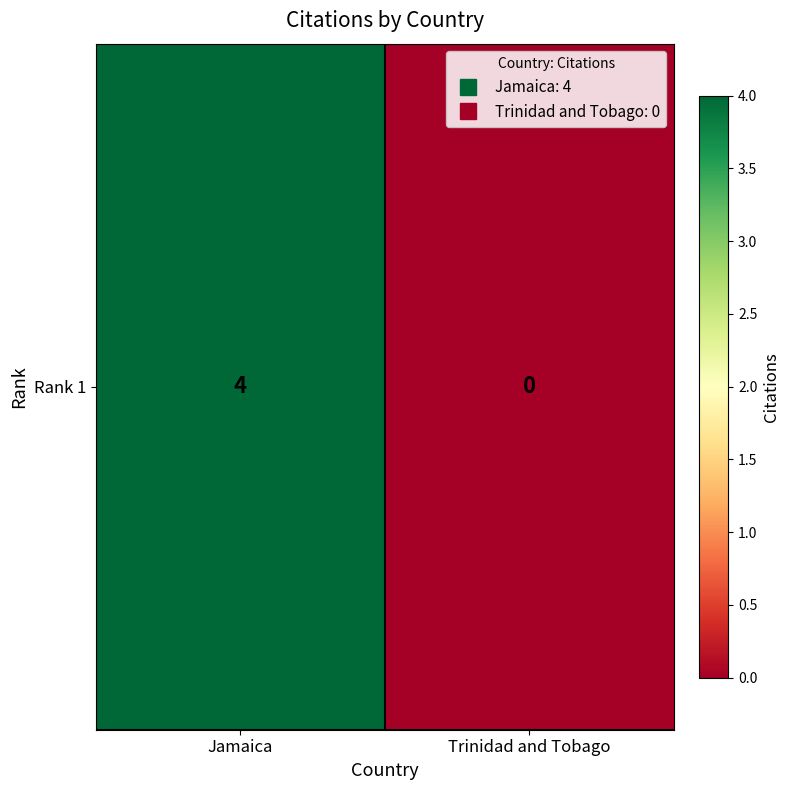

List the labels in order of value, largest first.

Jamaica, Trinidad and Tobago